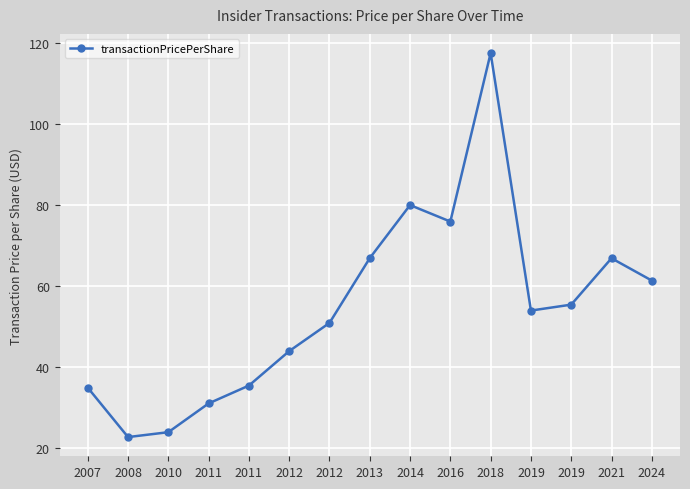

Reading left to right, transcribe all the data shown in this chart.

2007=35.0	2008=22.8	2010=24.0	2011=31.1	2011=35.5	2012=44.0	2012=51.0	2013=66.9	2014=80.0	2016=76.0	2018=117.5	2019=54.0	2019=55.5	2021=66.9	2024=61.4